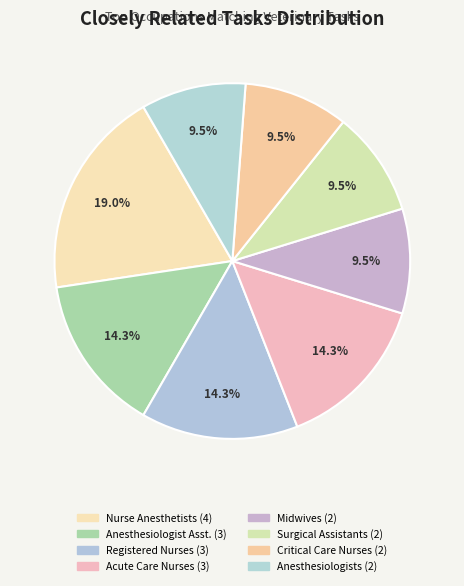

How many segments does this pie chart have?

8